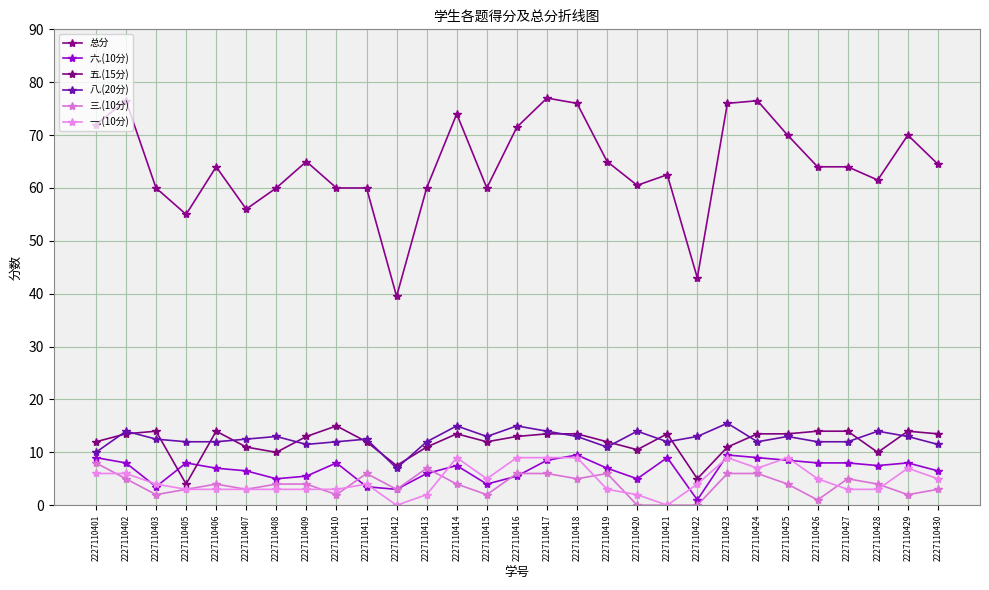

True or false: 总分 has more than 0 points higher than both neighbors.

True